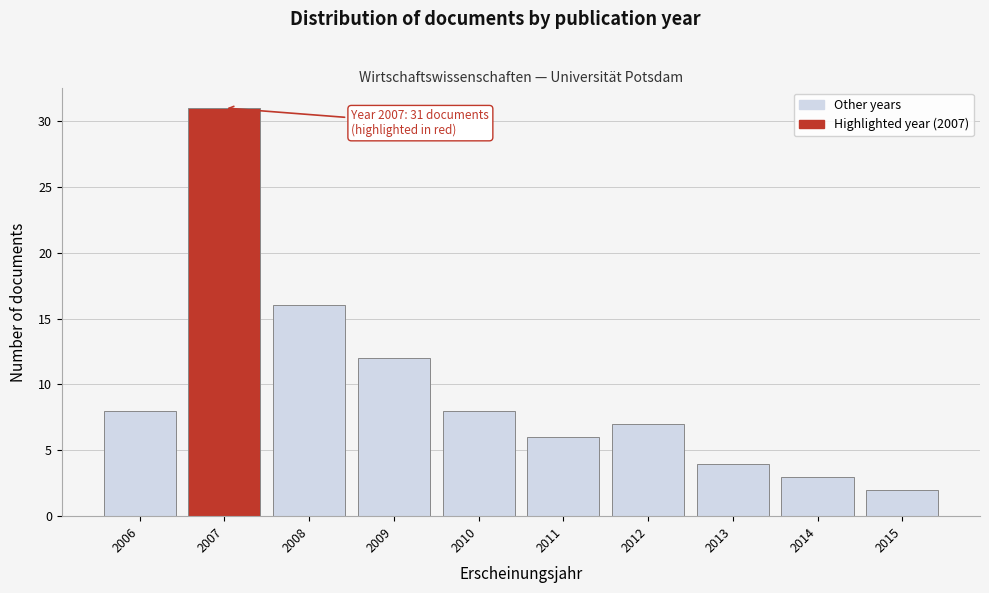

Which range on the x-axis has the tallest bar?

2006.5 to 2007.5